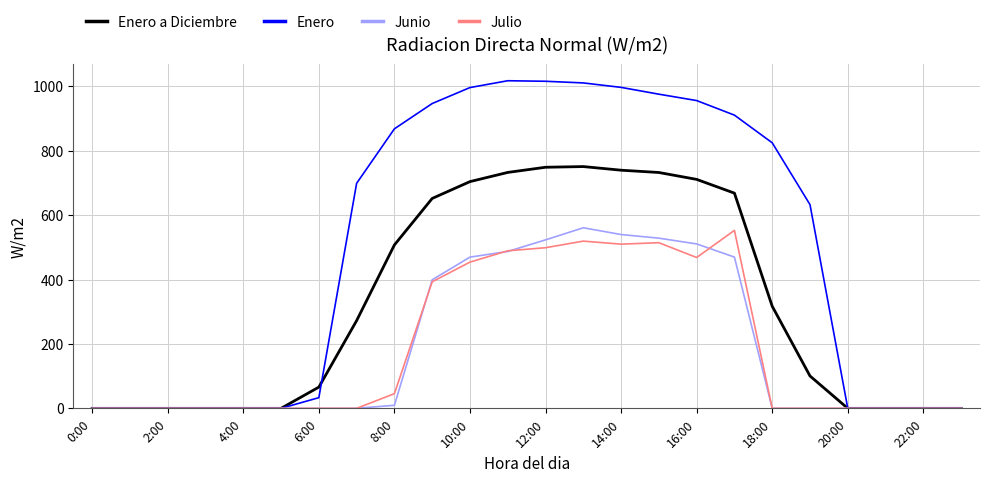

Which series has the largest total across all categories?

Enero